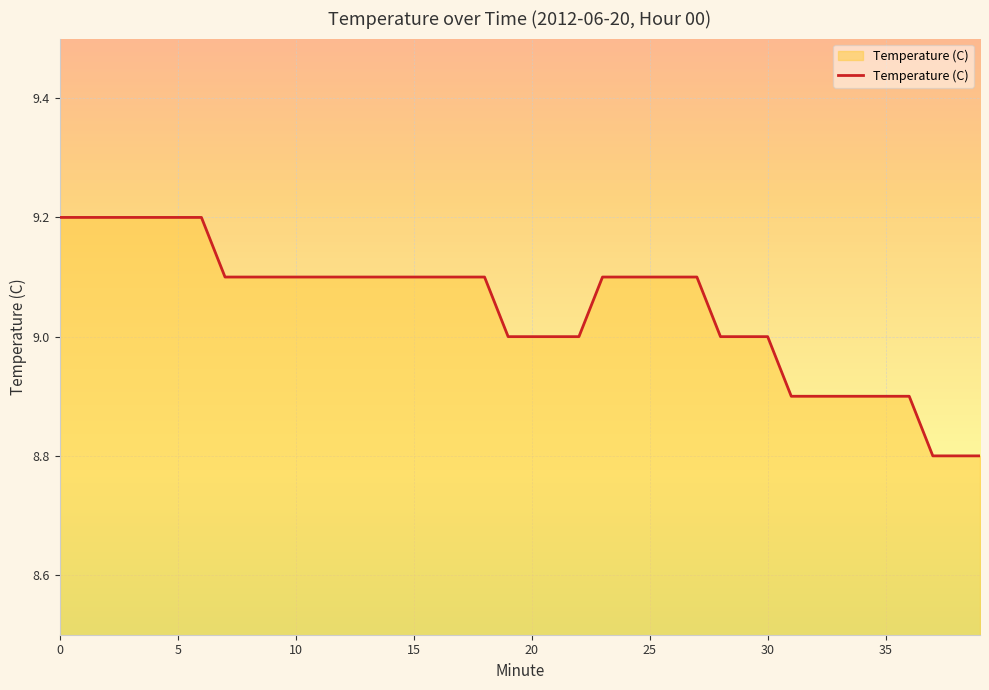

What is the difference between the maximum and minimum values?

0.4